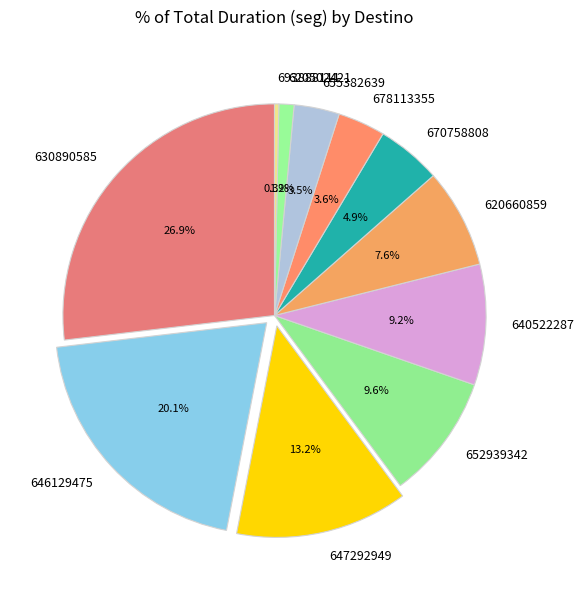

Do 693888111 and 640522287 together represent more than half of the pie?

No